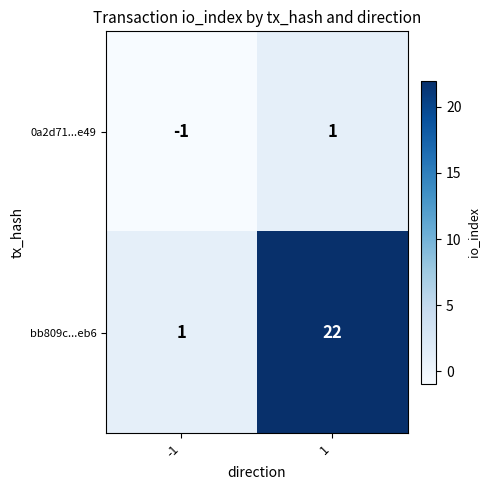

How many distinct data groups are displayed?

2